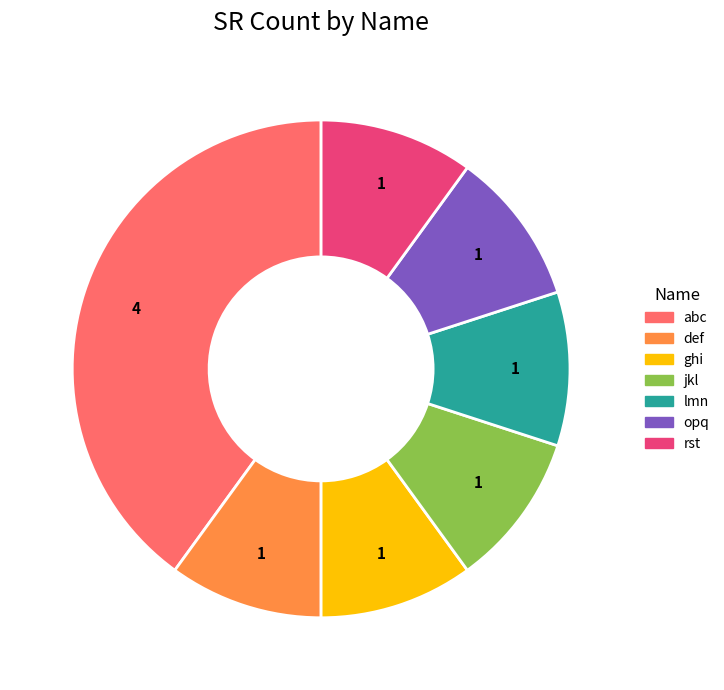

Does any single category account for the majority?

No